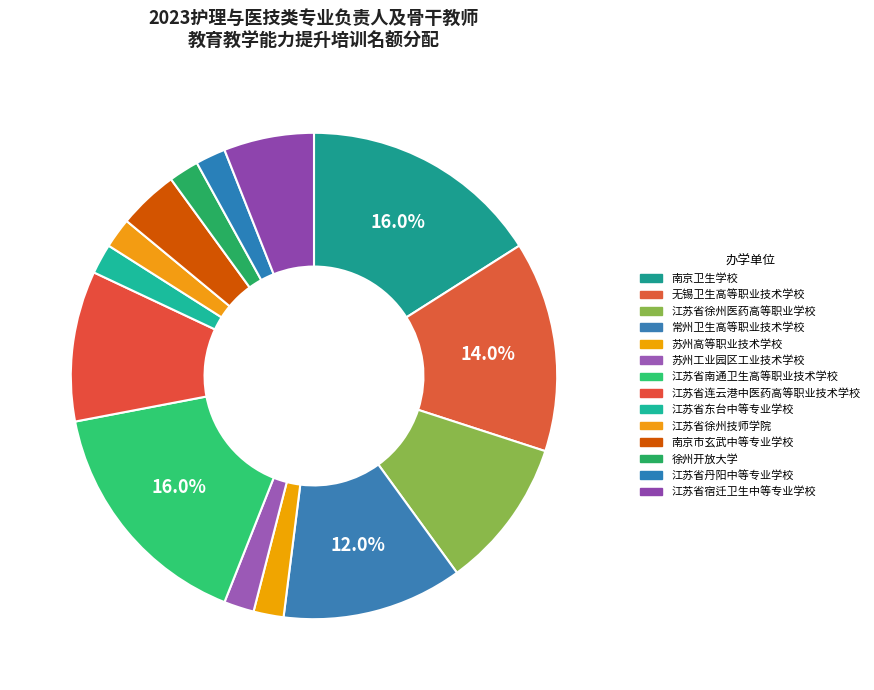

What is the smallest slice in the pie chart?

苏州高等职业技术学校